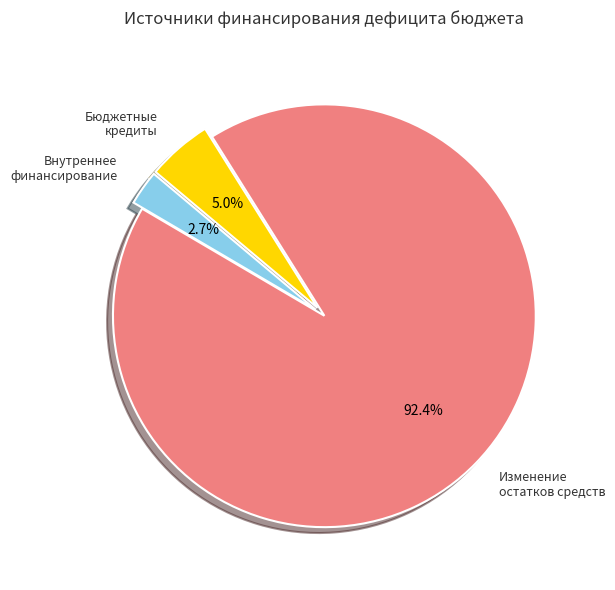

To the nearest percent, what is the difference between the largest and smallest slice percentages?

90%